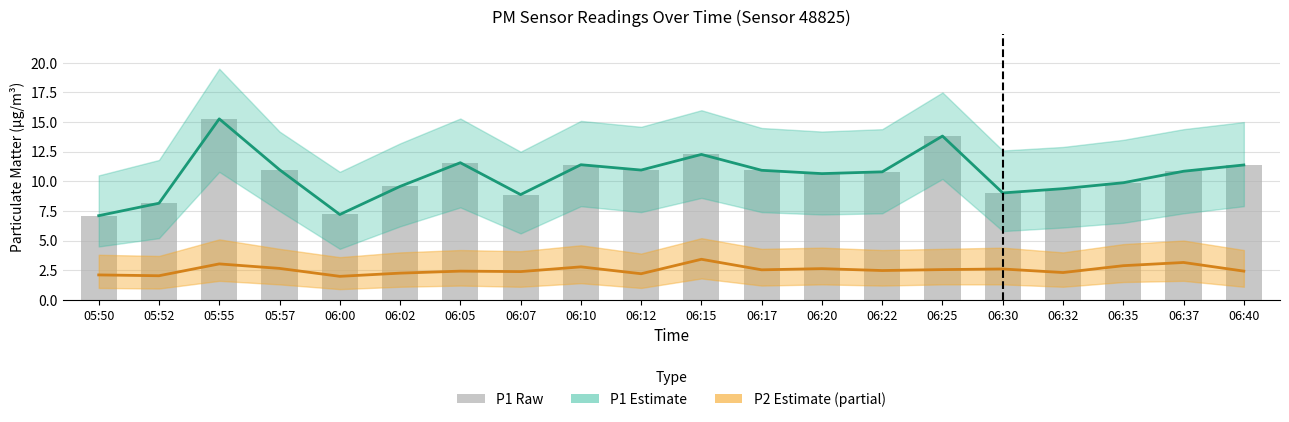

Which series changed the most between 05:52 and 06:05?

P1 Estimate